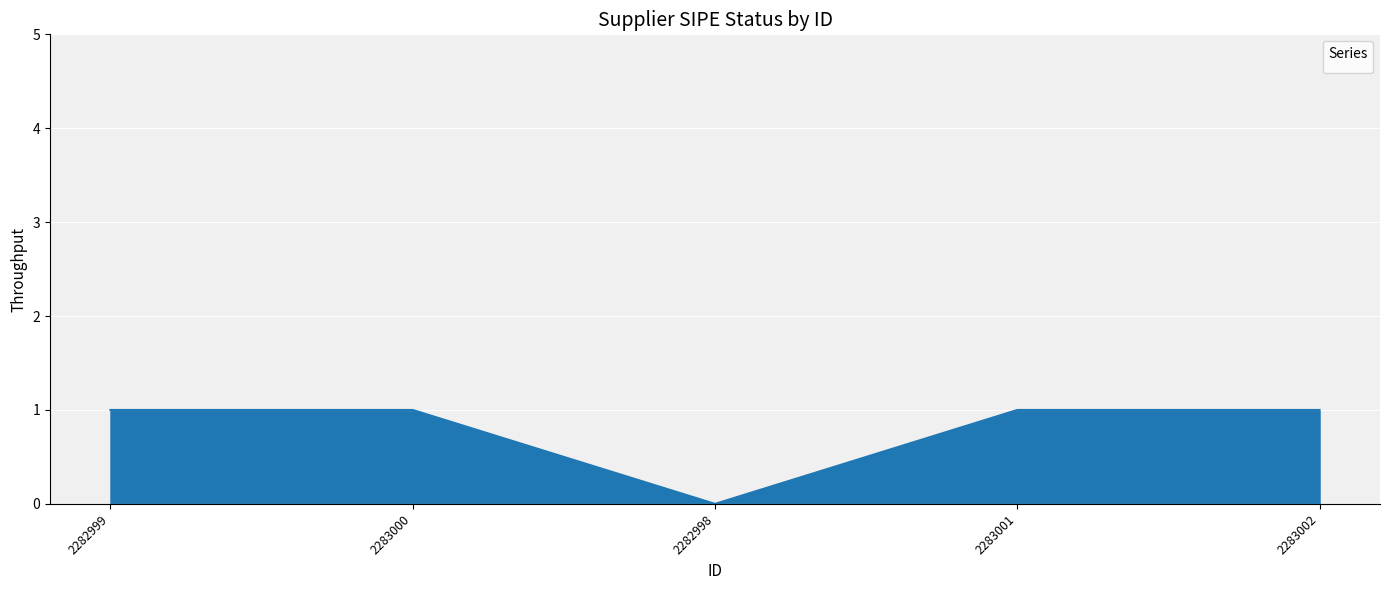

How many positive values are there?

4